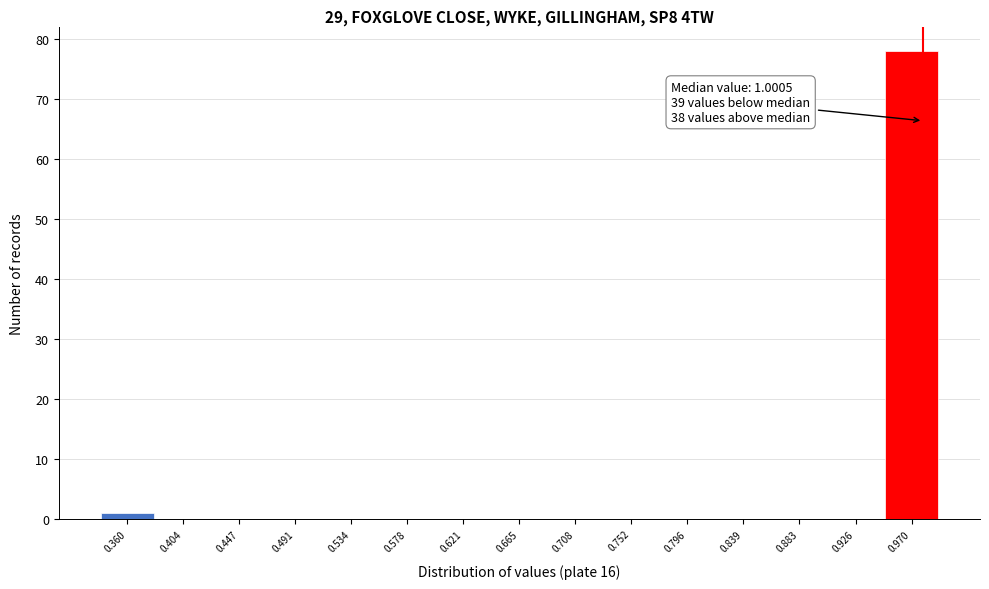

Reading left to right, what are all the values shown in this chart?

0.360=1	0.404=0	0.447=0	0.491=0	0.534=0	0.578=0	0.621=0	0.665=0	0.708=0	0.752=0	0.796=0	0.839=0	0.883=0	0.926=0	0.970=78